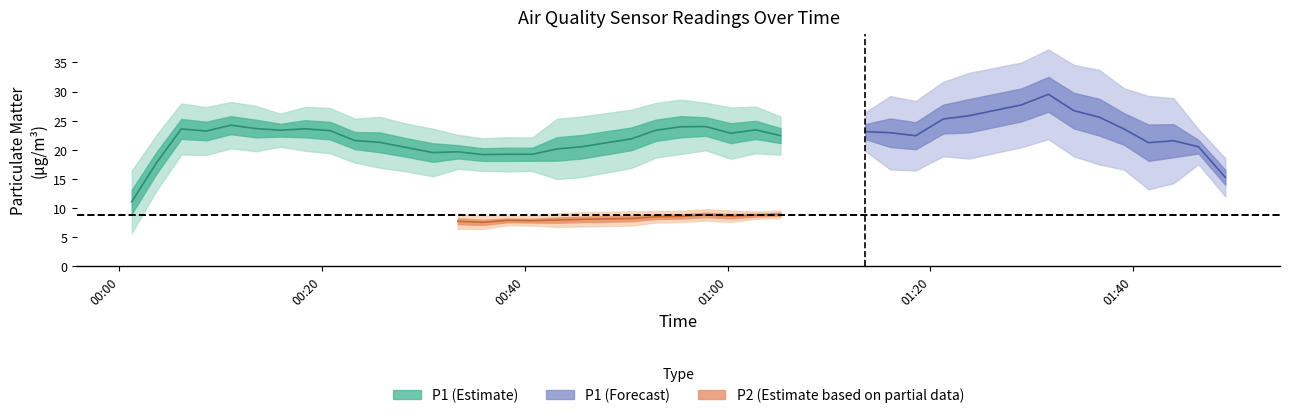

What is the difference between the P2 values at 15 and 36?

1.8